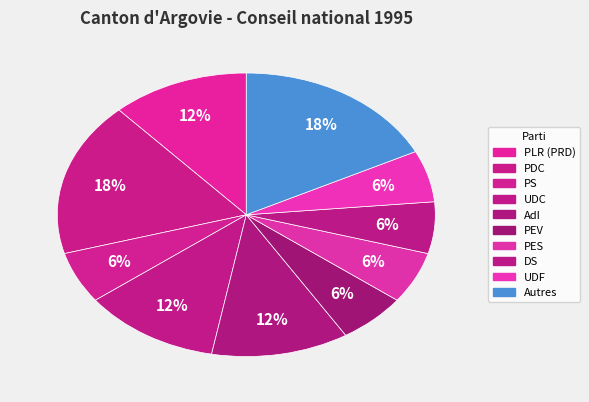

Do PDC and PEV together represent more than half of the pie?

No